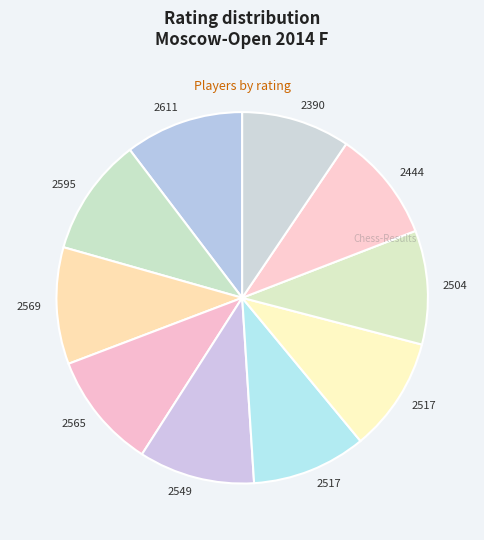

Count the number of slices in the pie.

10